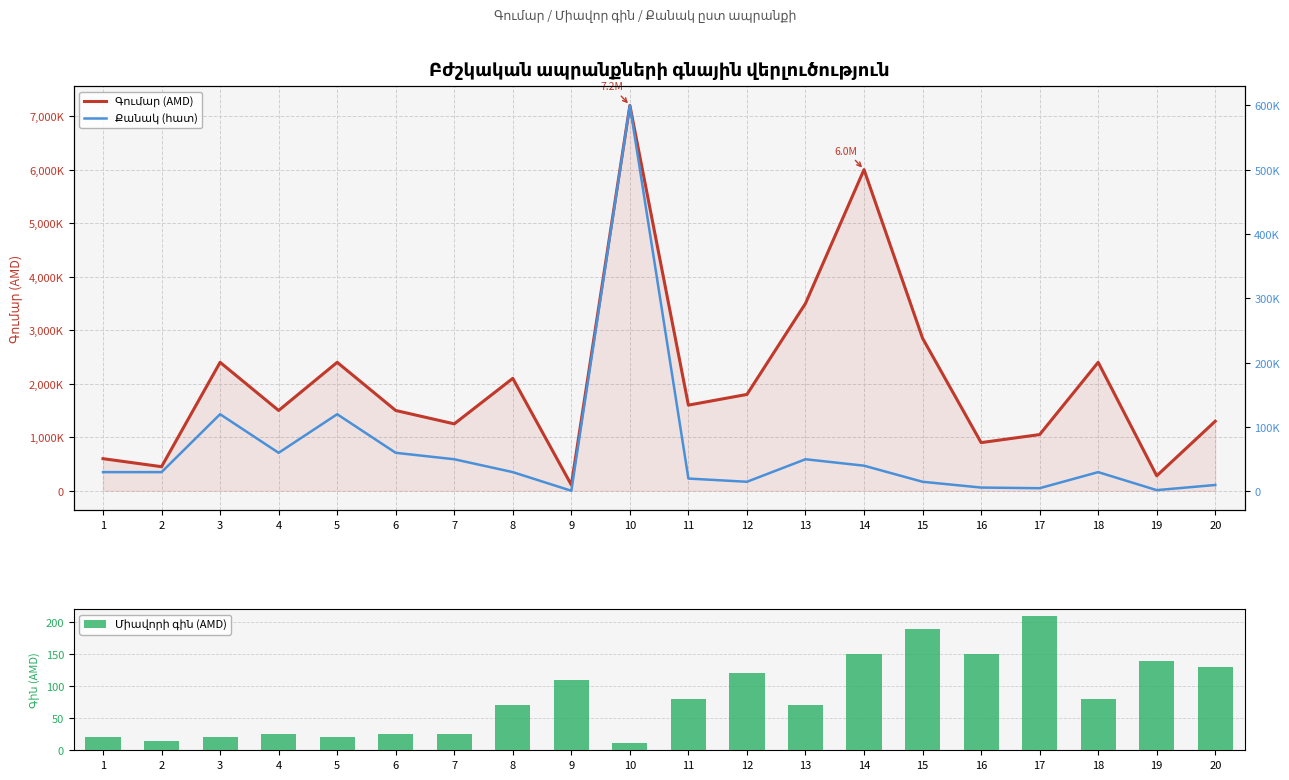

What is the sum of the Միավորի գին (AMD) values at 5 and 1?

40